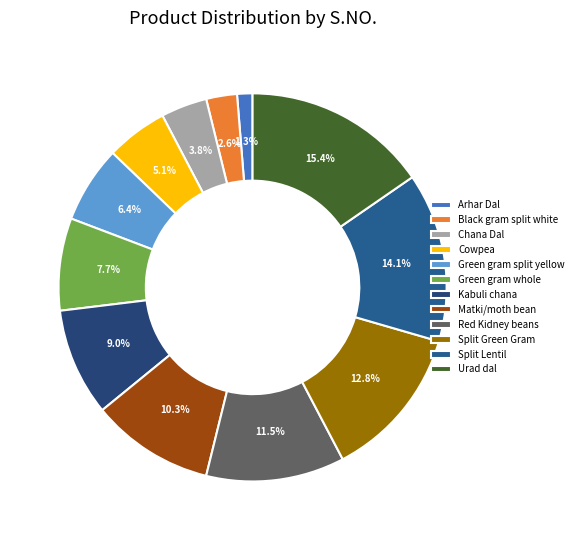

Does Red Kidney beans represent more than half of the total?

No